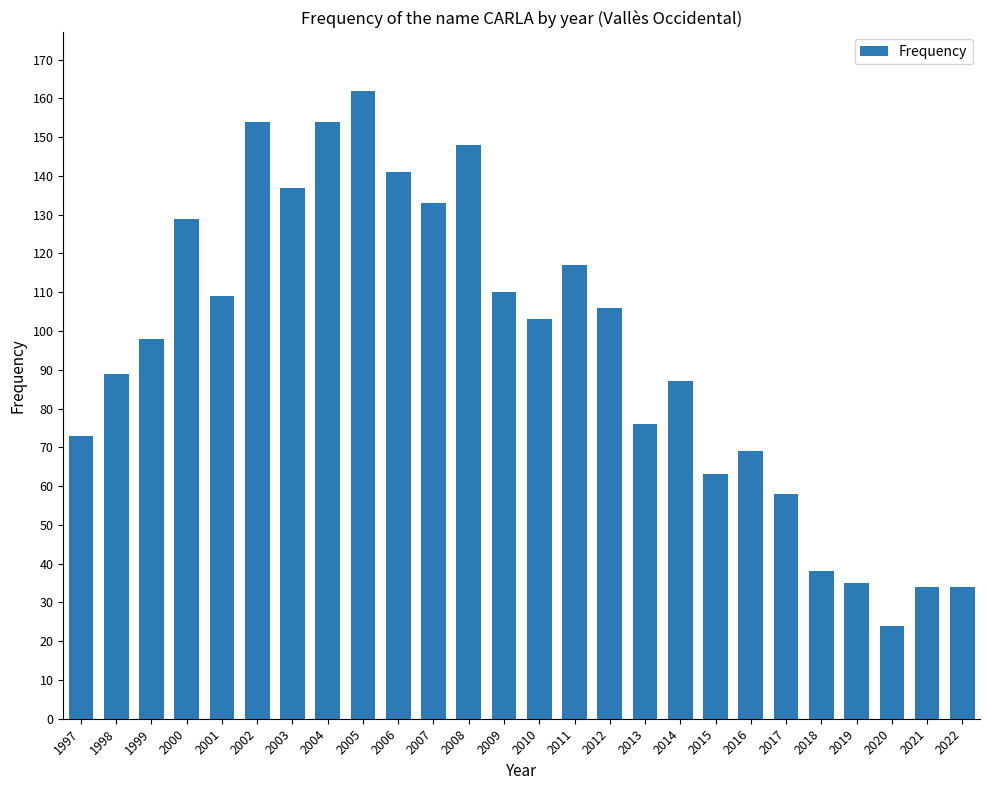

What is the minimum value shown in the chart?

24